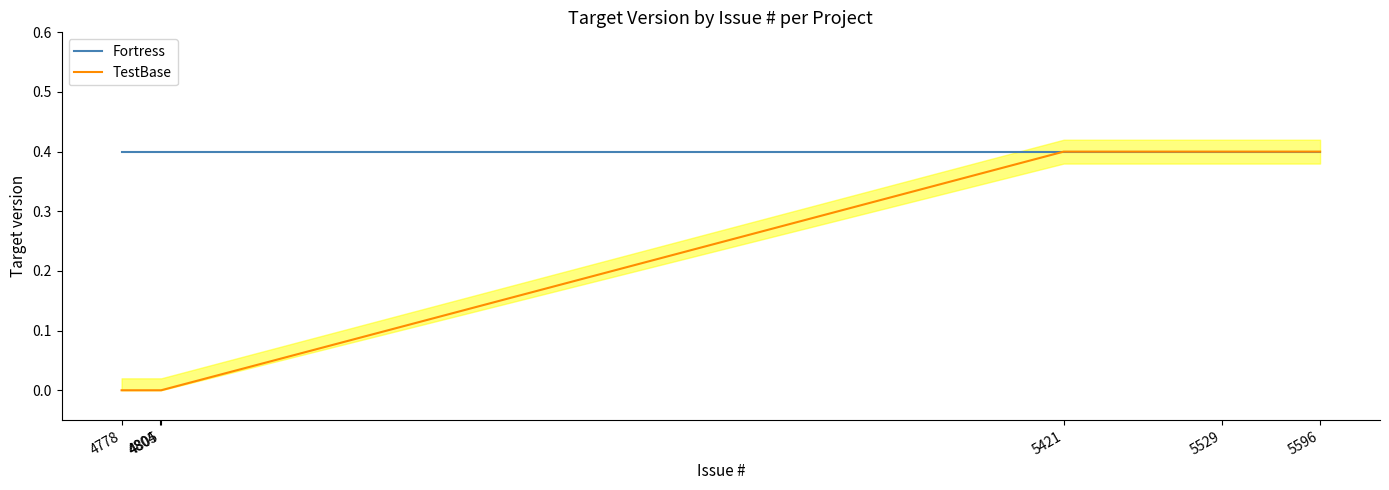

Reading left to right, transcribe all the data shown in this chart.

Fortress: 0.4	0.4	0.4	0.4	0.4	0.4
TestBase: 0.0	0.0	0.0	0.4	0.4	0.4